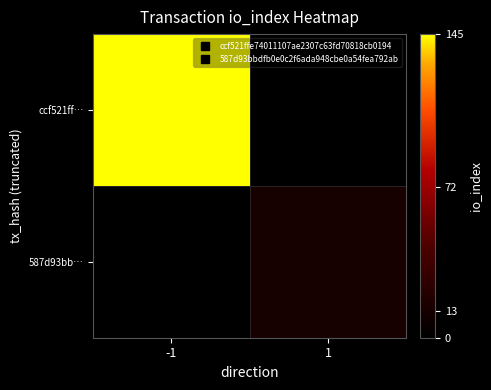

Which series has the widest spread of values?

ccf521ff…